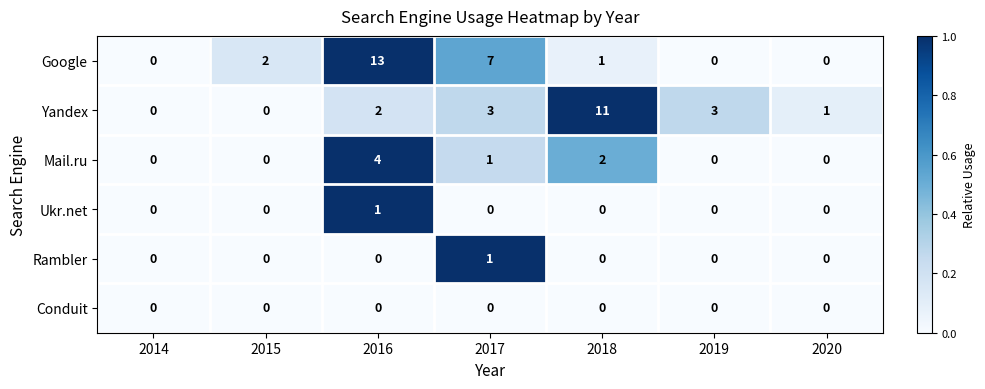

What is the difference between the highest and lowest values at 2017?

7